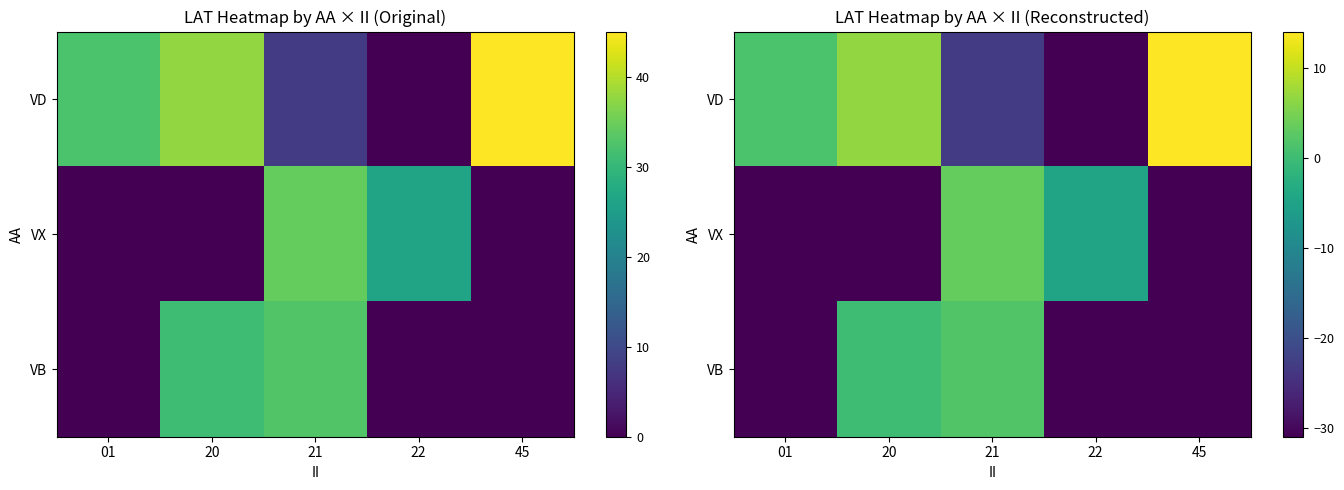

What is the maximum value shown in the chart?

14.1